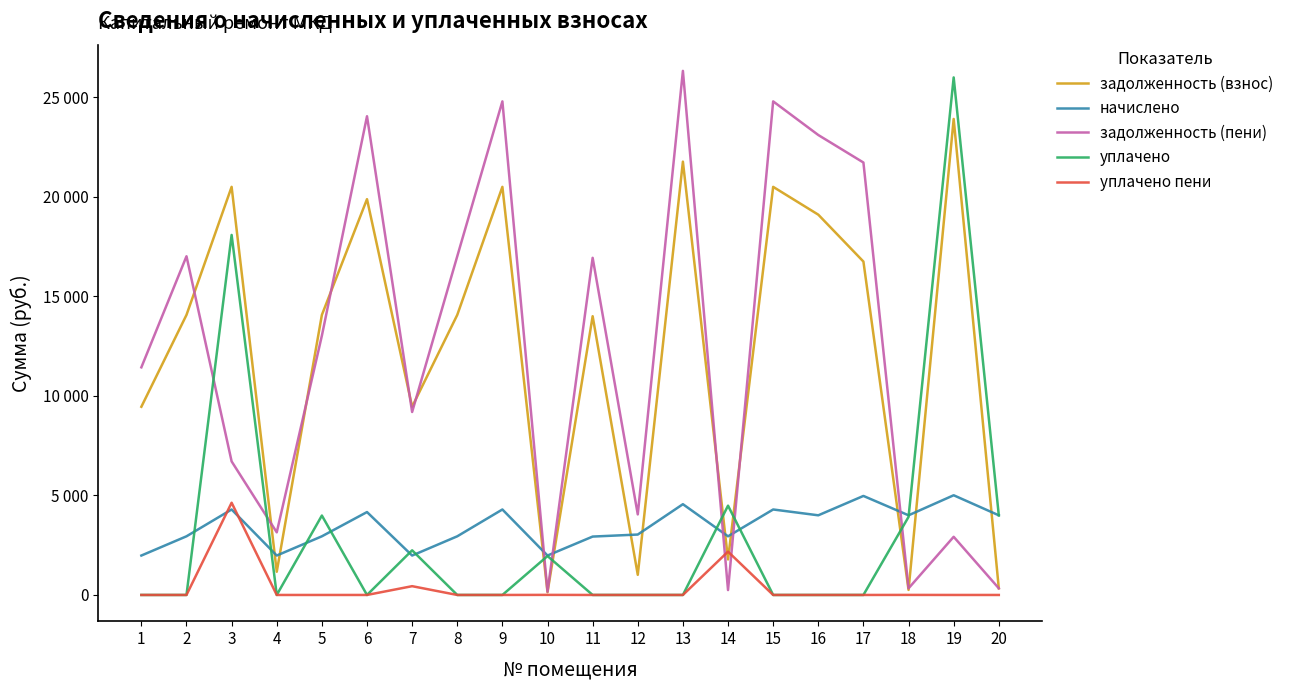

Reading left to right, extract all data points from this chart.

задолженность (взнос): 9452.9	14065.6	20497.4	1165.3	14065.6	19880.2	9452.9	14065.6	20497.4	139.4	14000.6	1011.5	21764.3	1784.5	20497.4	19100.6	16745.8	253.6	23908.2	333.4
начислено: 1980.0	2946.1	4293.4	1980.0	2946.1	4164.0	1980.0	2946.1	4293.4	1980.0	2932.6	3034.6	4558.7	2946.1	4293.4	4000.8	4973.8	4000.8	5007.7	4000.8
задолженность (пени): 11432.9	17011.7	6708.2	3145.3	13022.7	24044.2	9190.1	17011.7	24790.8	165.0	16933.2	4046.1	26323.0	245.5	24790.8	23101.4	21719.6	333.4	2921.9	334.8
уплачено: 0.0	0.0	18082.6	0.0	3989.0	0.0	2242.8	0.0	0.0	1954.4	0.0	0.0	0.0	4485.1	0.0	0.0	0.0	3921.0	25994.0	3999.4
уплачено пени: 0.0	0.0	4632.4	0.0	0.0	0.0	441.4	0.0	0.0	4.2	0.0	0.0	0.0	2176.6	0.0	0.0	0.0	2.7	0.0	0.0